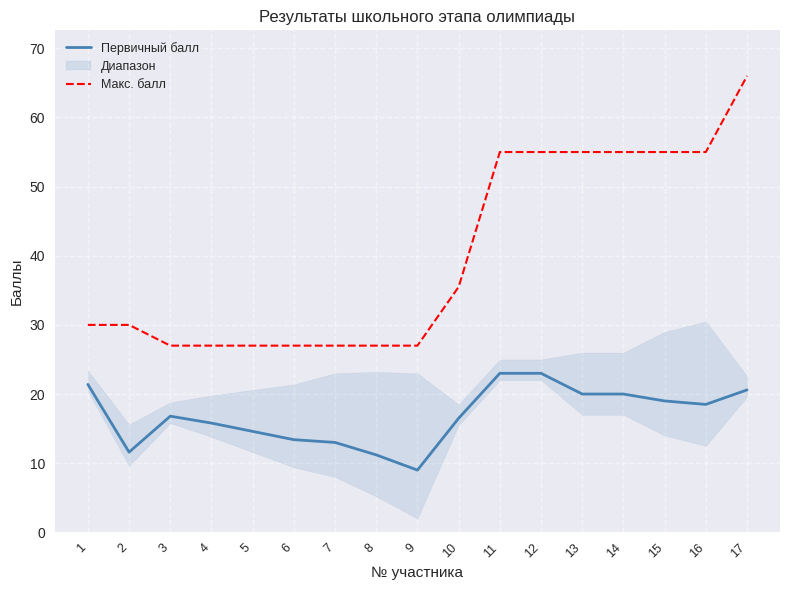

What is the difference between the second highest and minimum values in the Макс. балл series?

28.0